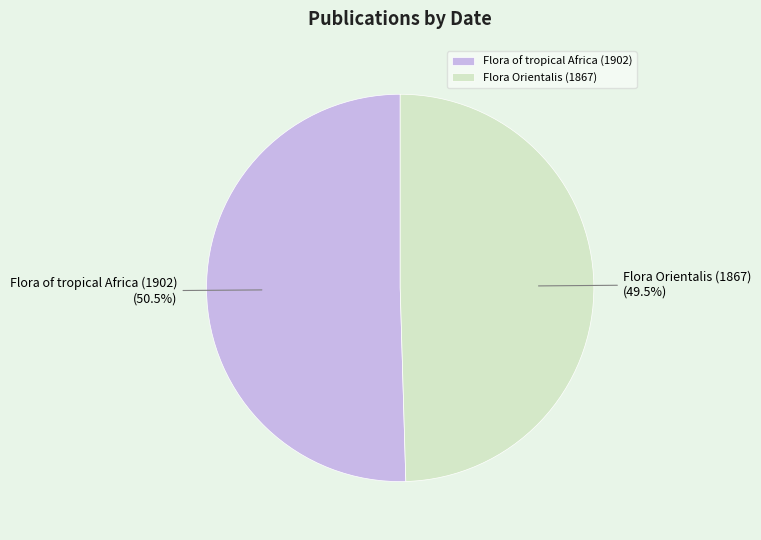

What is the ratio of the value at Flora of tropical Africa (1902) to the value at Flora Orientalis (1867)?

1.0